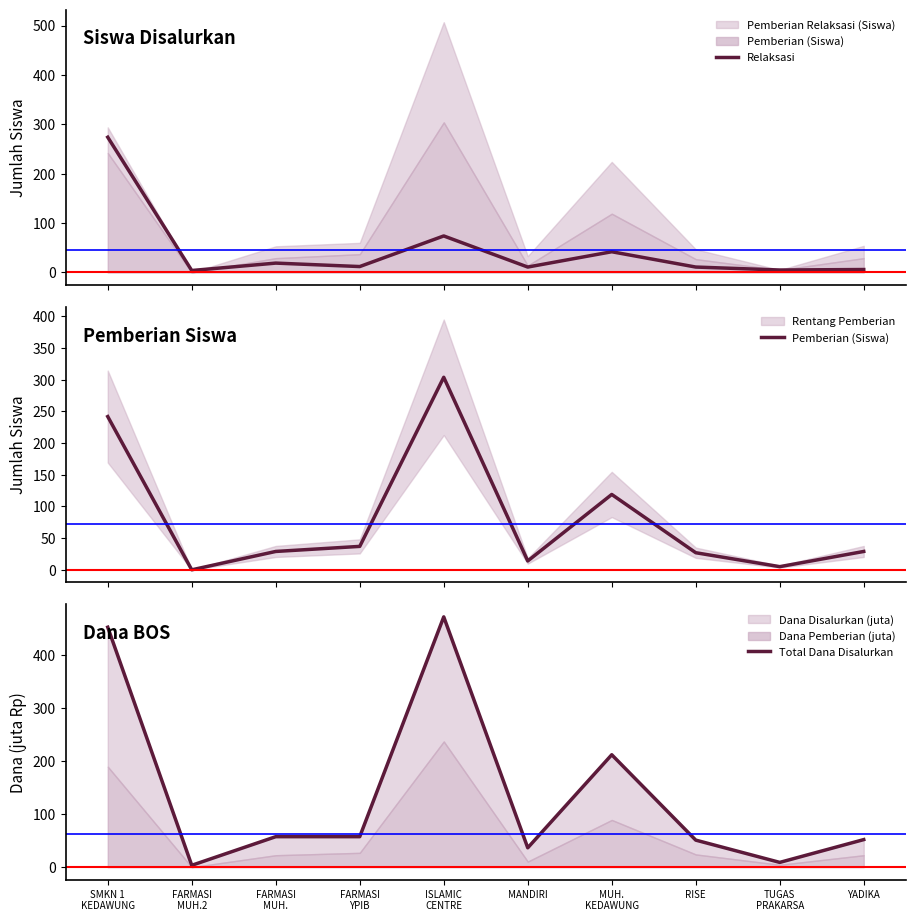

At which category is the sum across all series the highest?

SMKN 1
KEDAWUNG